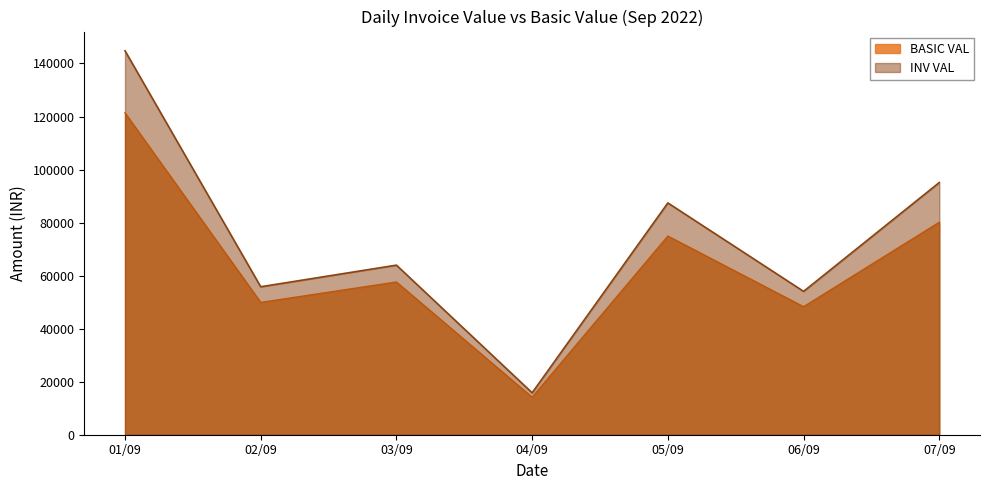

How many distinct data groups are displayed?

2